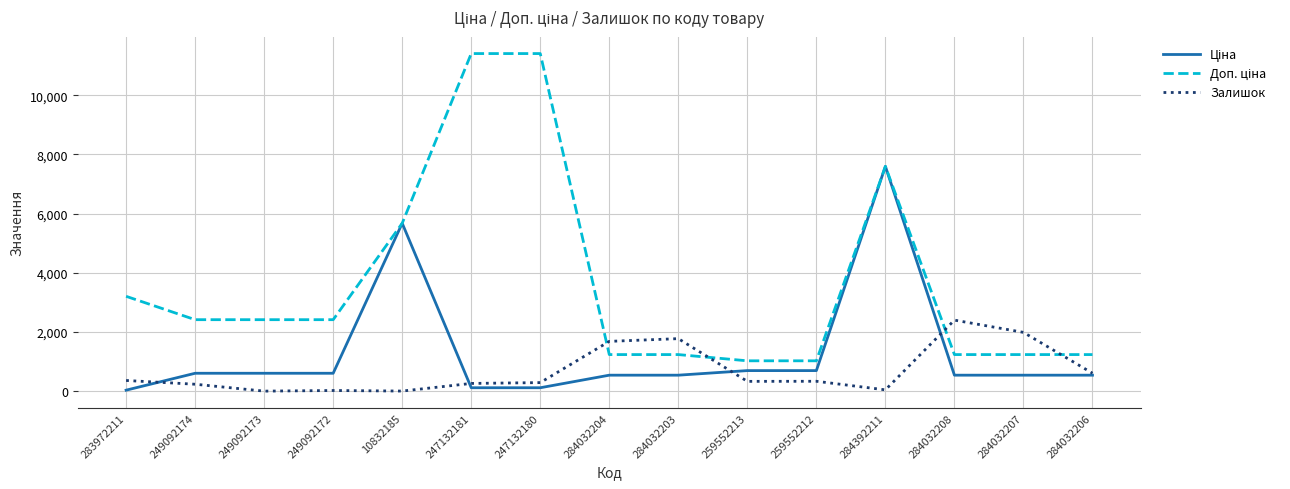

At which category is the sum across all series the highest?

284392211